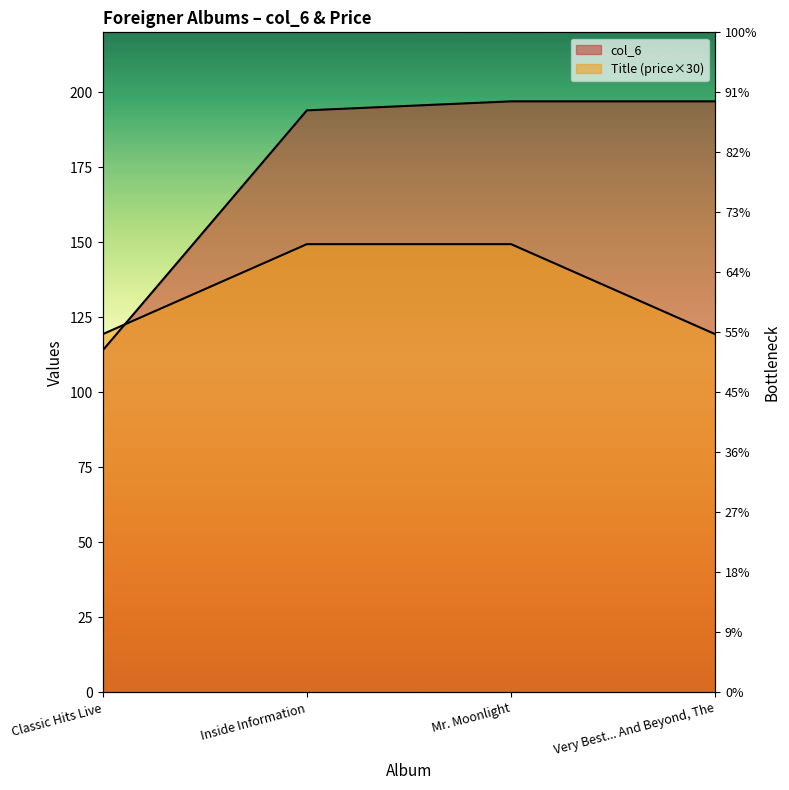

At which category does the chart reach its minimum across all series?

Classic Hits Live